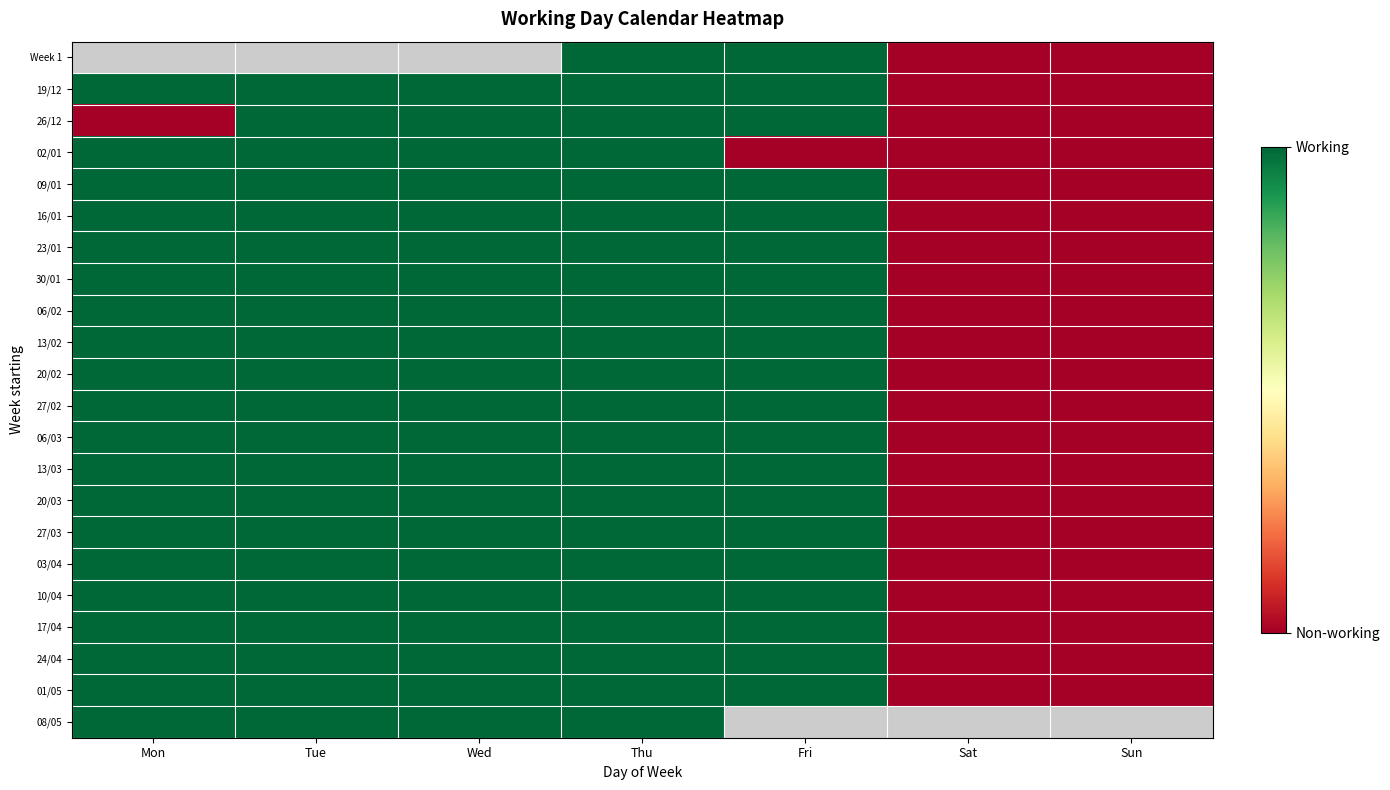

What is the difference between the 20/02 values at Sat and Fri?

1.0